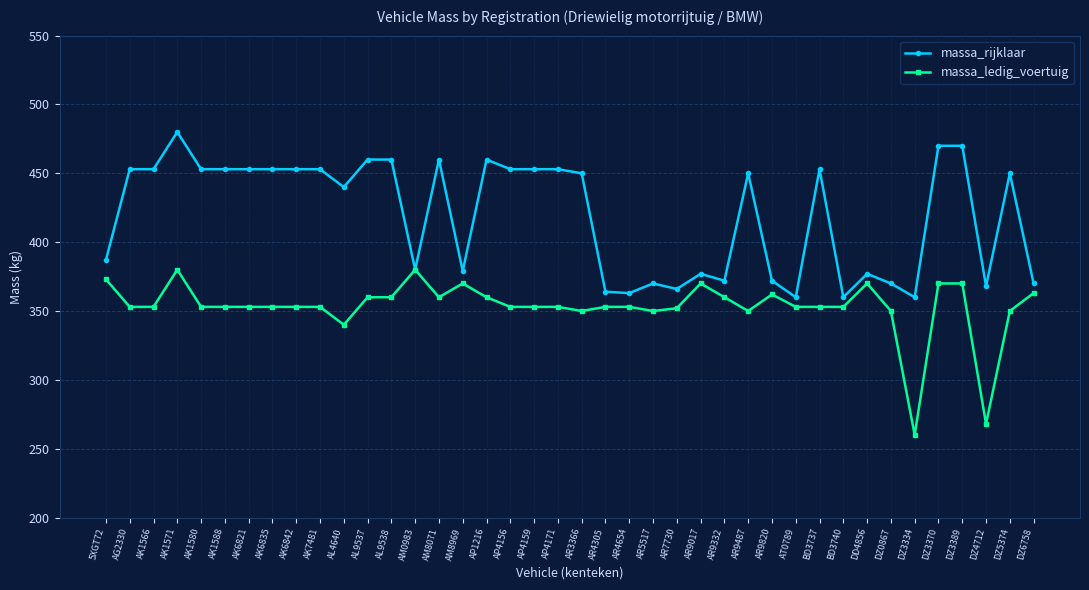

Which category has the highest value across all series?

AK1571